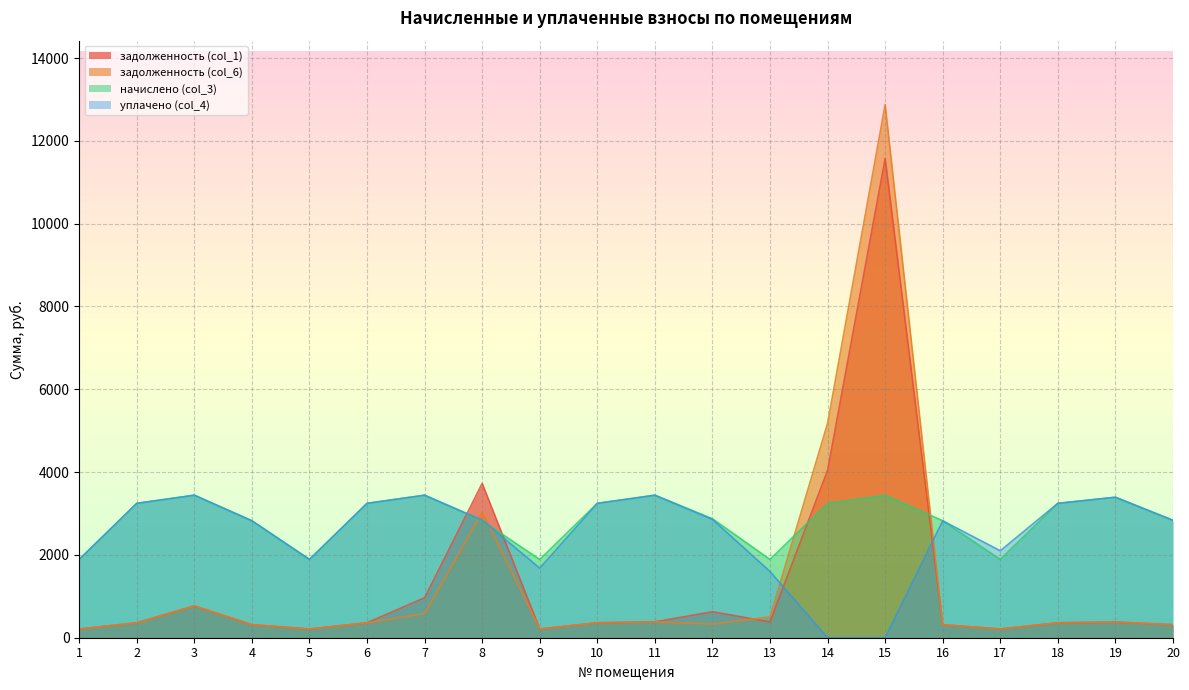

What is the sum of the начислено (col_3) values at 12 and 18?

6118.6